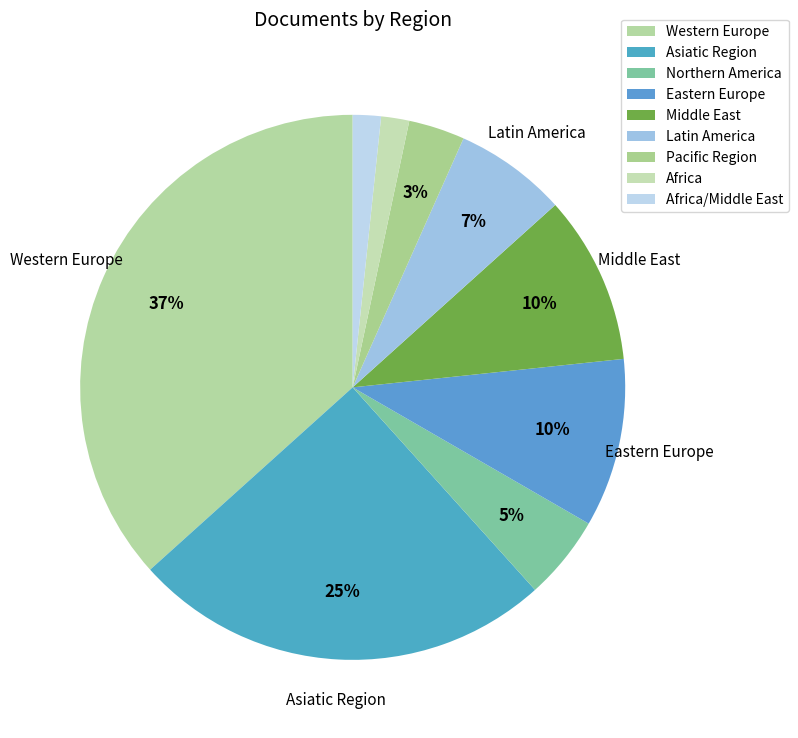

How many slices are in this pie chart?

9